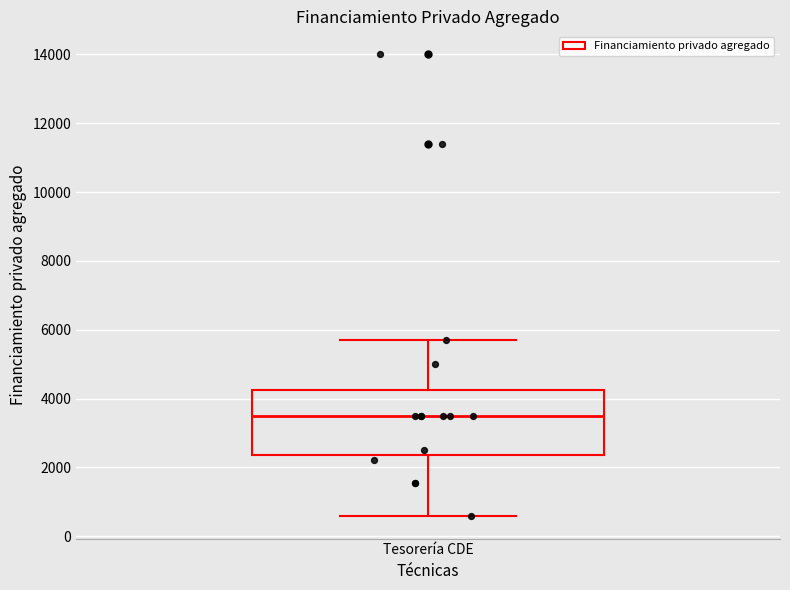

Transcribe this box plot: give where the median line is, the range the box spans, and where the two whiskers end, as read against the y-axis. The values are not printed on the chart, so give them approximately, as read against the axis.

median 3600, box 2400 to 4200, whiskers 600 to 5600